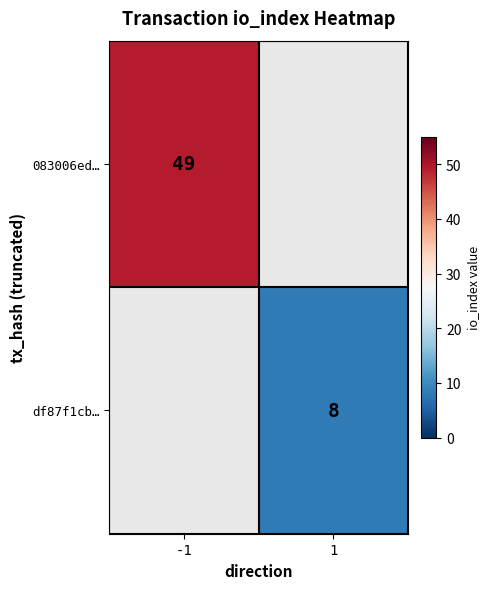

Is it true that 083006ed… equals 84 at -1?

False